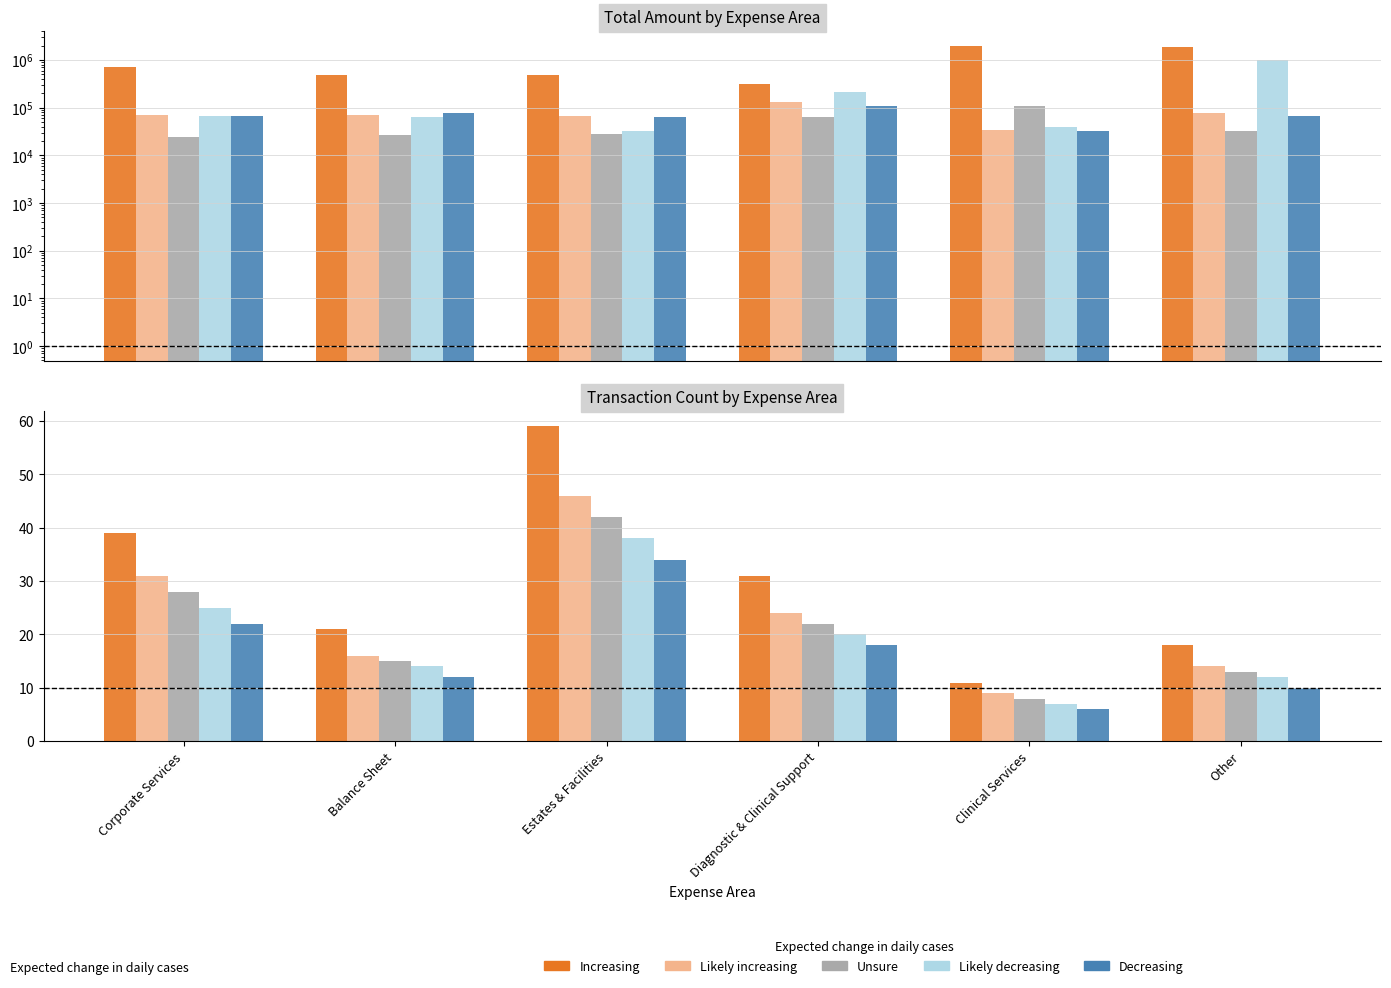

Is it true that Unsure equals 38 at Corporate Services?

False